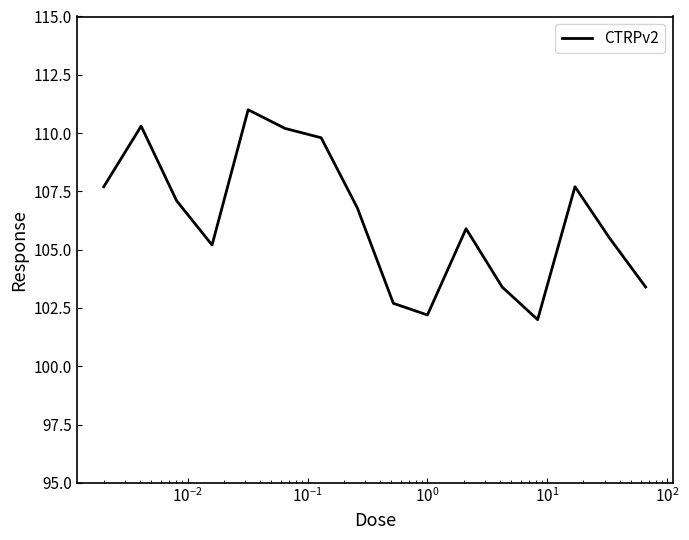

What is the minimum value shown in the chart?

102.0